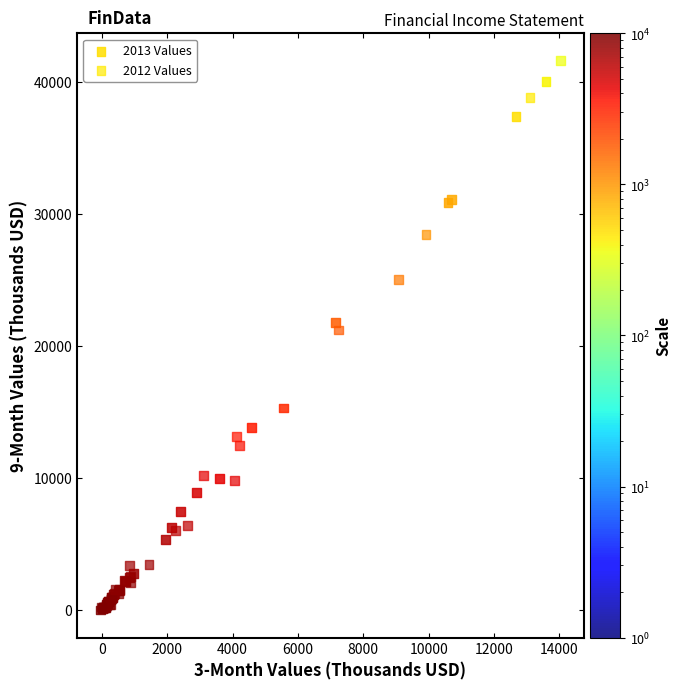

What are all the series names shown in the legend?

2013 Values, 2012 Values